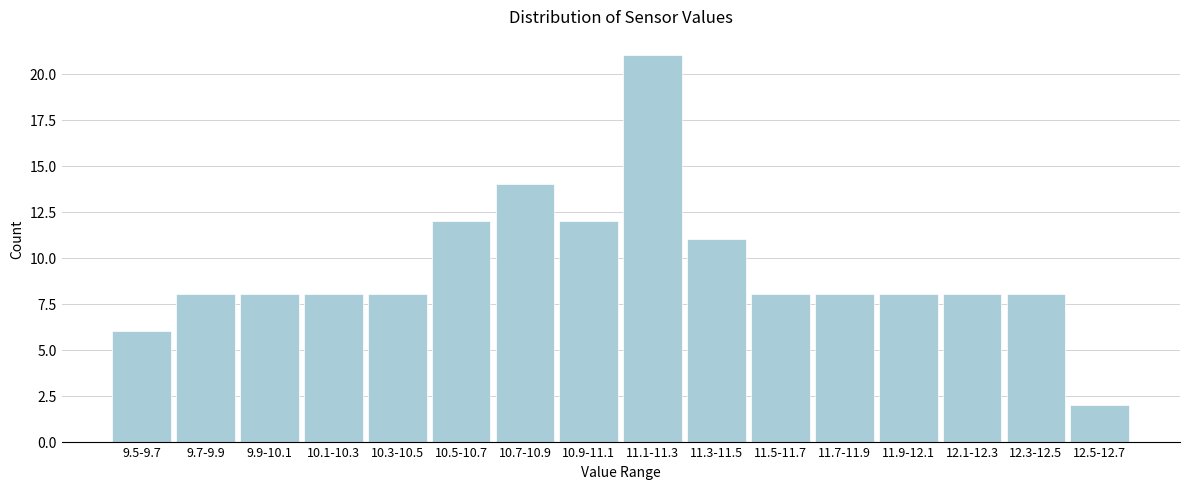

Reading right to left, transcribe all the data shown in this chart.

2	8	8	8	8	8	11	21	12	14	12	8	8	8	8	6